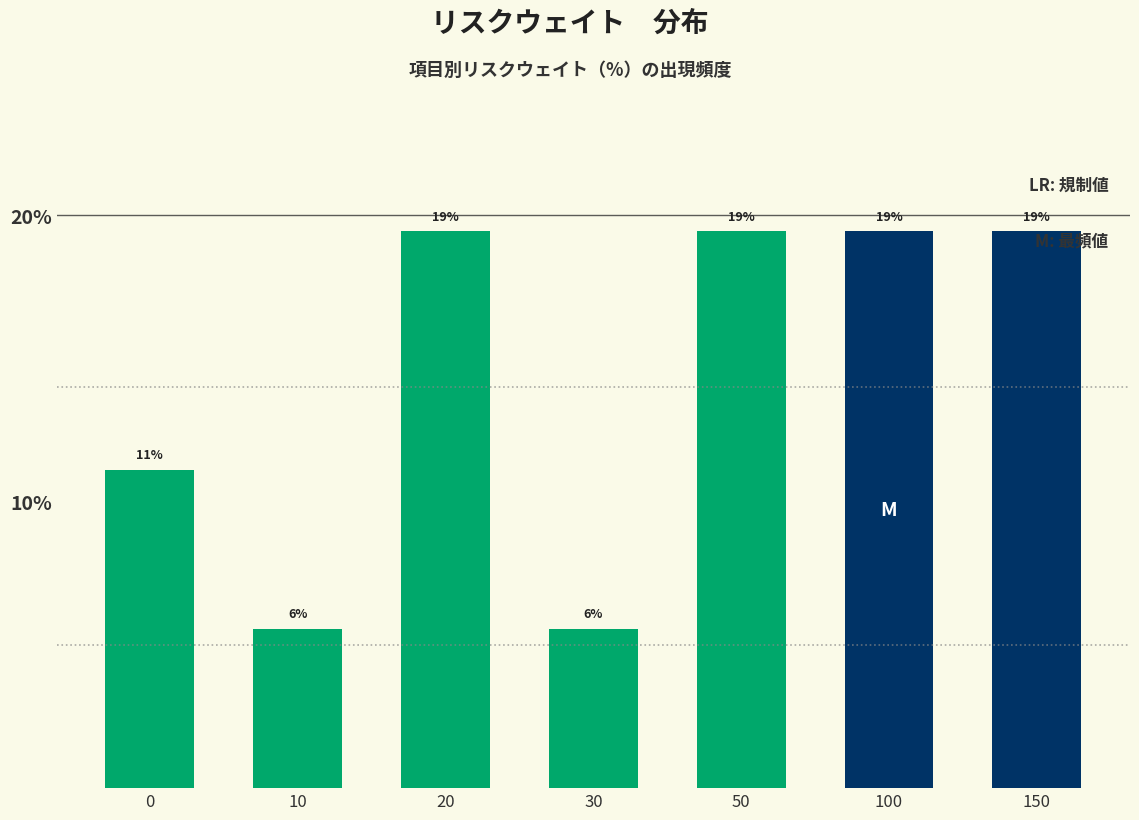

Does the chart contain any negative values?

No